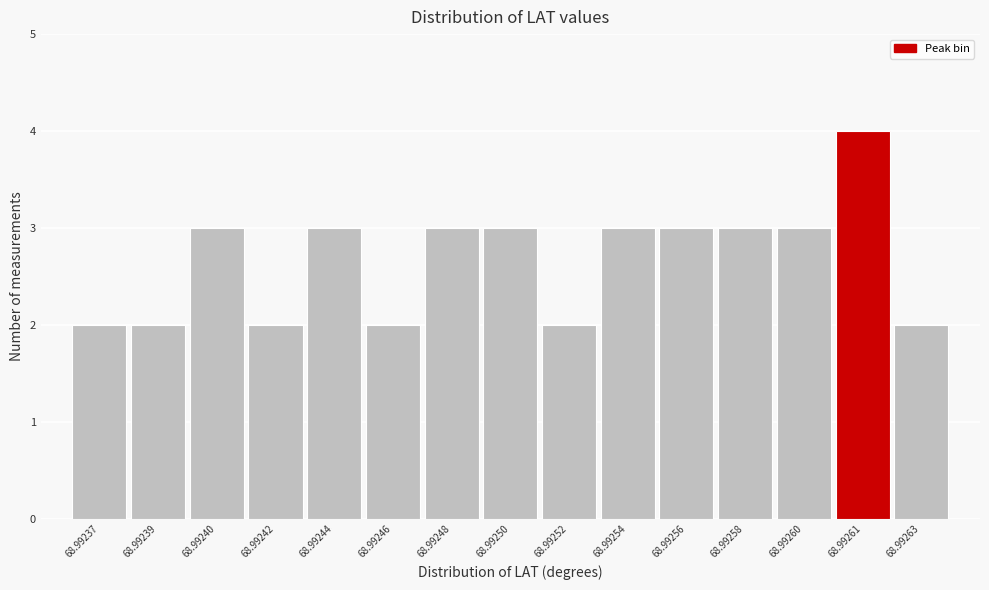

Reading left to right, what are all the values shown in this chart?

2	2	3	2	3	2	3	3	2	3	3	3	3	4	2